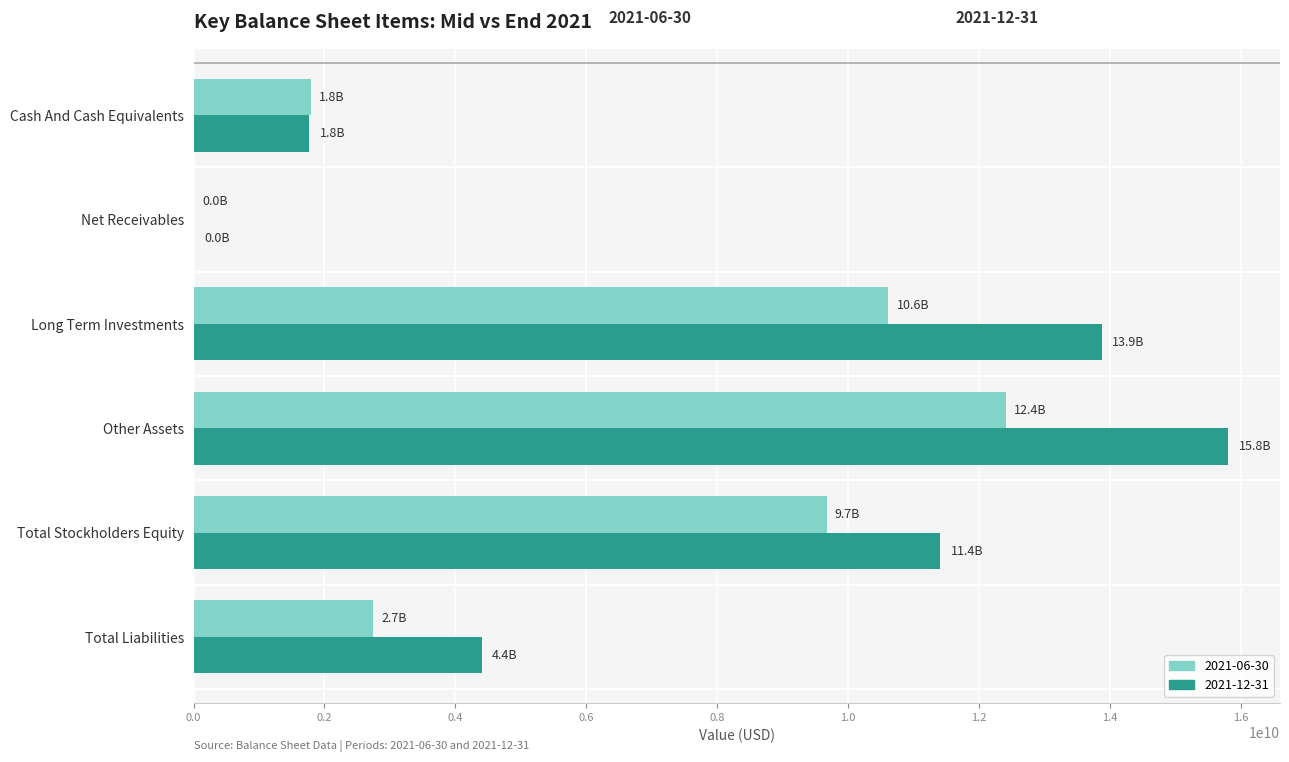

What are all the series names shown in the legend?

2021-06-30, 2021-12-31